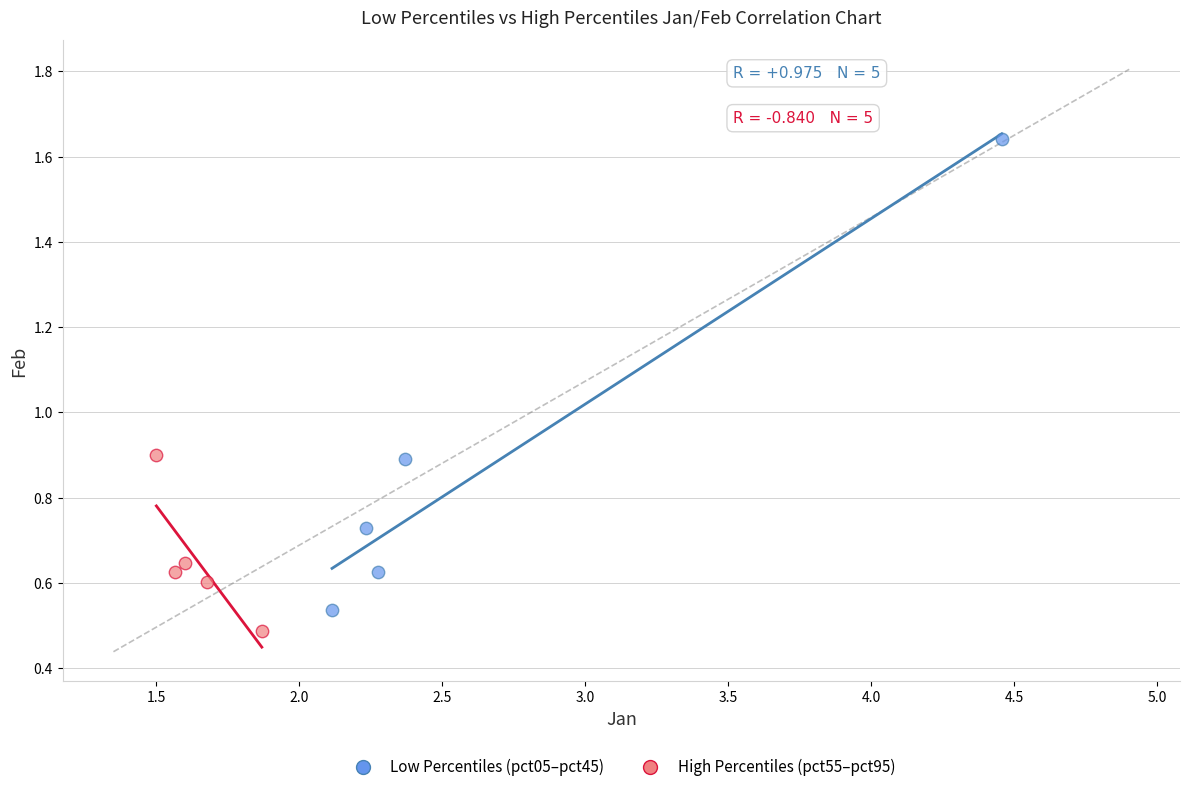

Which series has the largest Y range (max minus min)?

Low Percentiles (pct05–pct45)